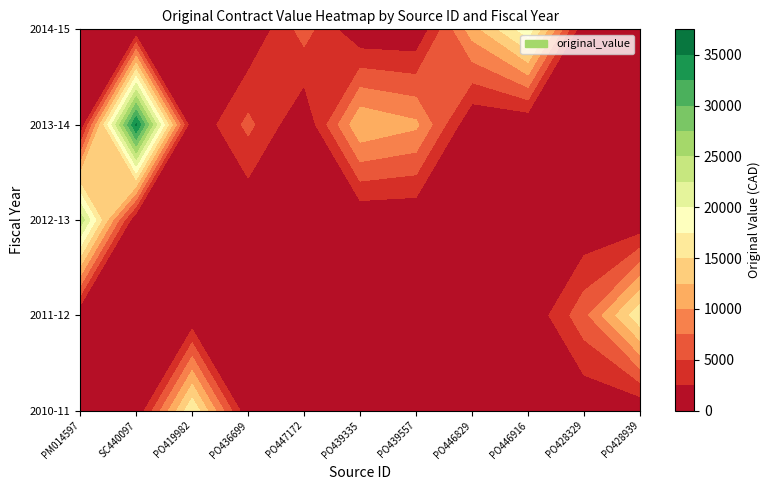

Between PO419982 and PO428939, which series saw the biggest shift?

PO419982